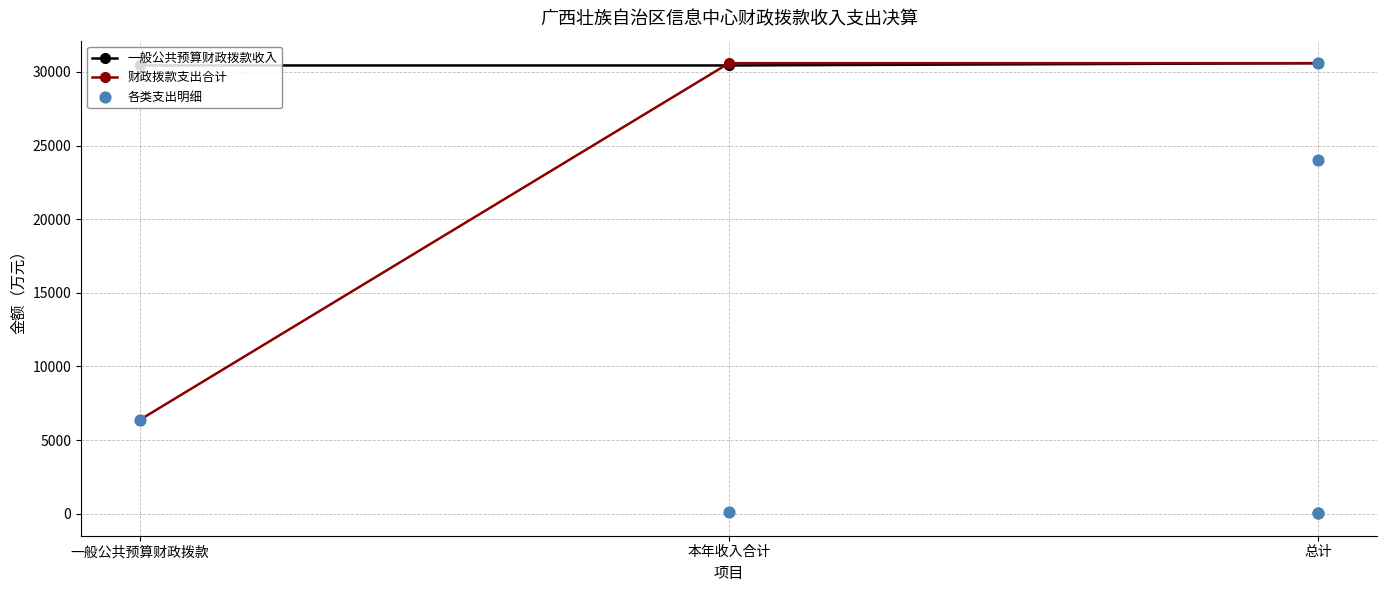

Is the value of 一般公共预算财政拨款收入 at 总计 greater than the value of 财政拨款支出合计 at 总计?

No